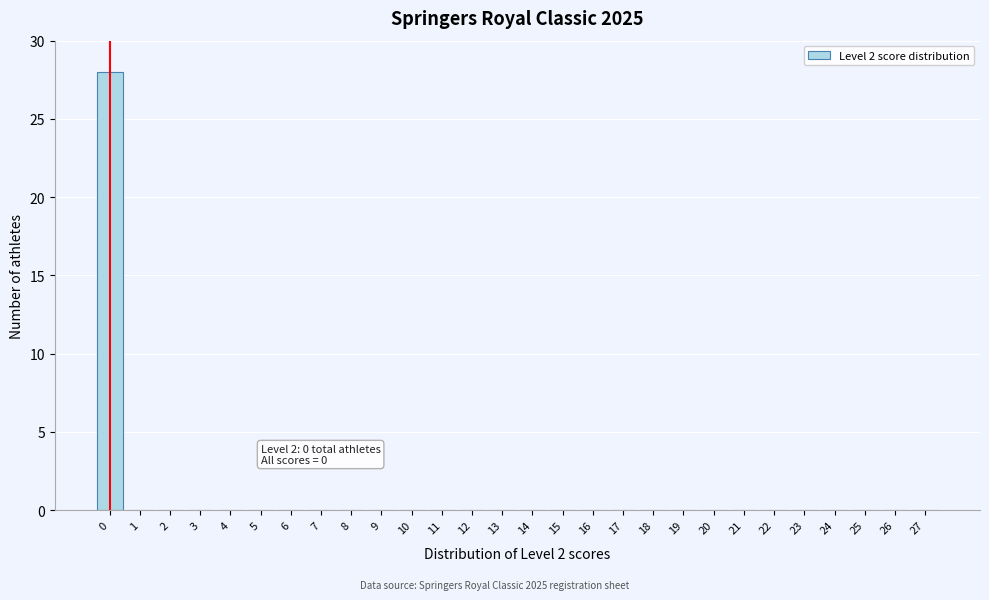

Reading left to right, transcribe all the data shown in this chart.

0=28	1=0	2=0	3=0	4=0	5=0	6=0	7=0	8=0	9=0	10=0	11=0	12=0	13=0	14=0	15=0	16=0	17=0	18=0	19=0	20=0	21=0	22=0	23=0	24=0	25=0	26=0	27=0